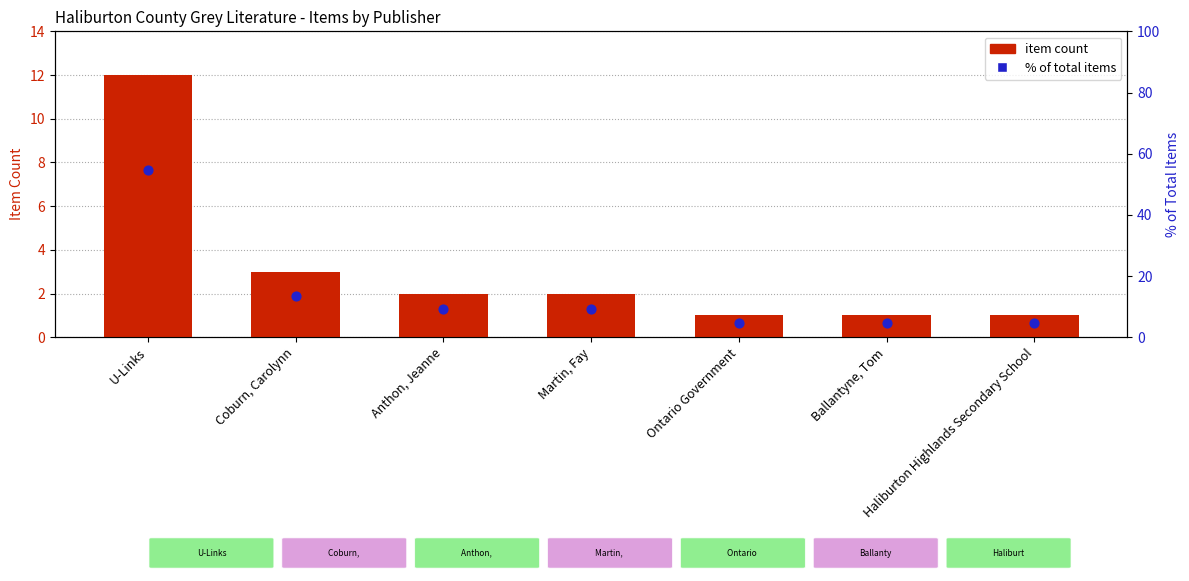

What is the total value across all series at Anthon, Jeanne?

11.1